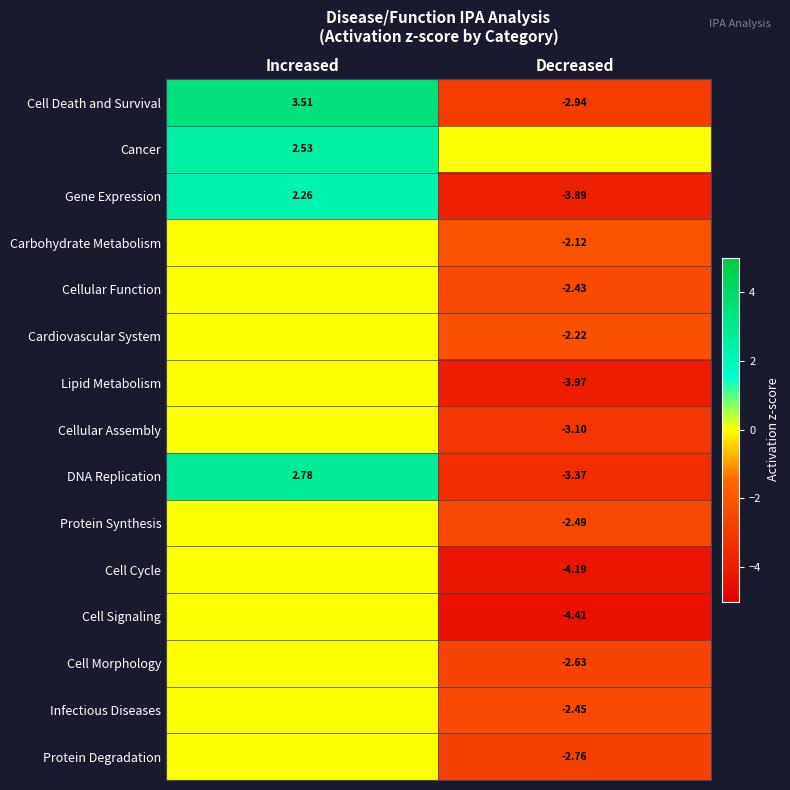

Is the value of Protein Degradation at Decreased greater than the value of Gene Expression at Increased?

No